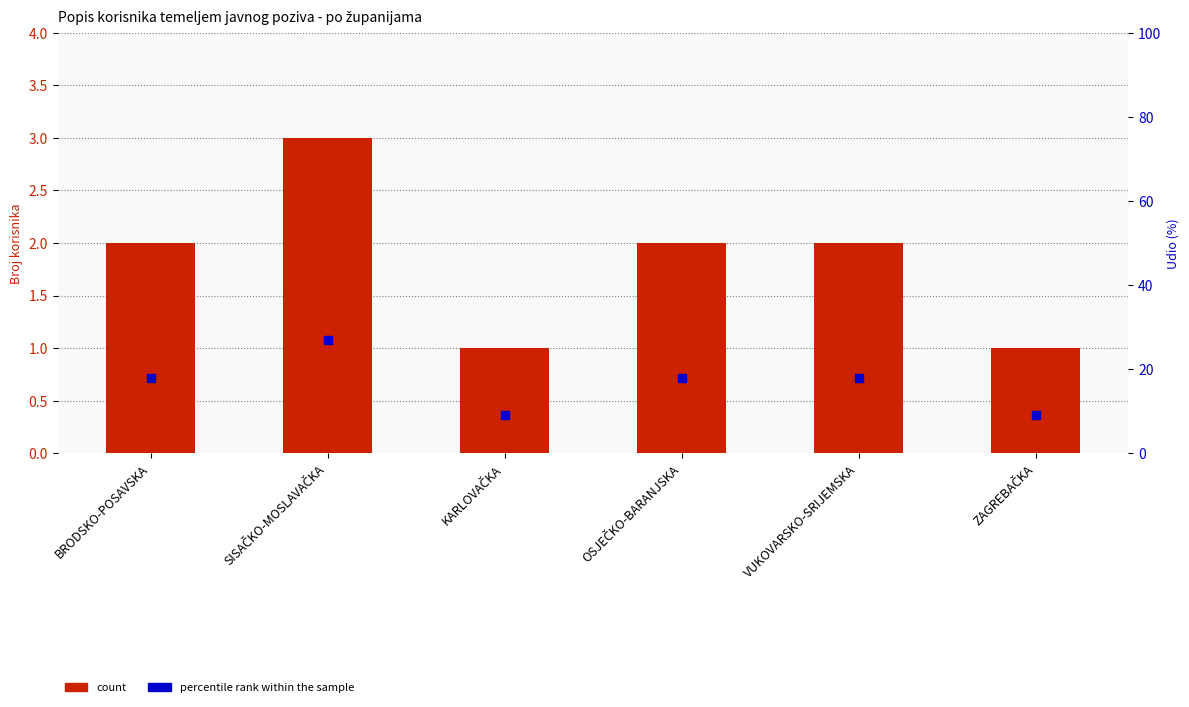

Is the value of percentile rank within the sample at KARLOVAČKA greater than the value of count at VUKOVARSKO-SRIJEMSKA?

Yes